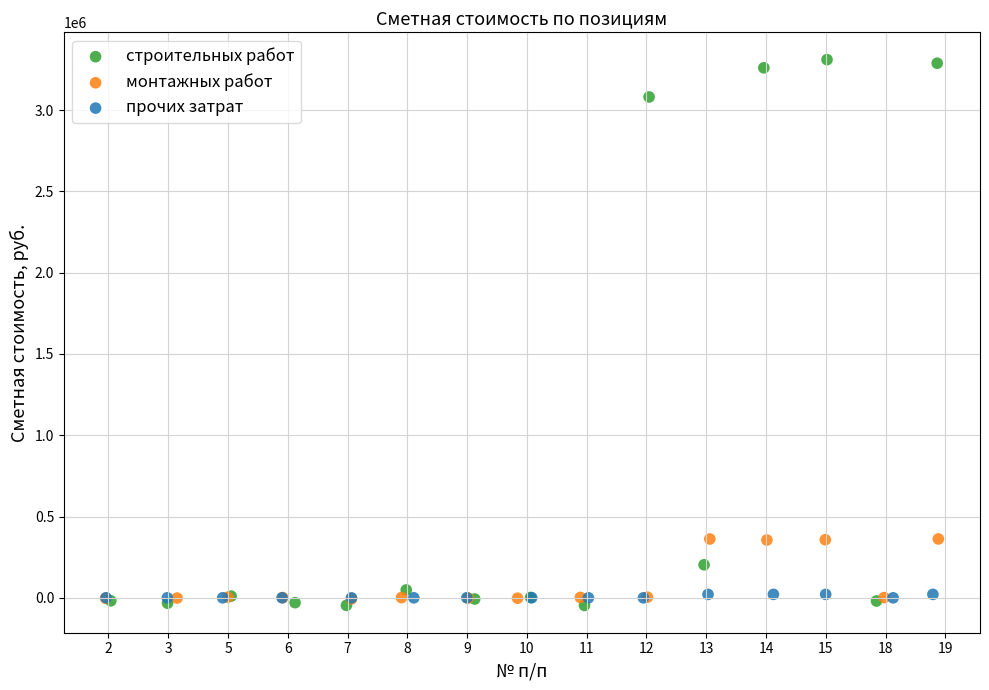

Which series contains the highest Y value?

строительных работ